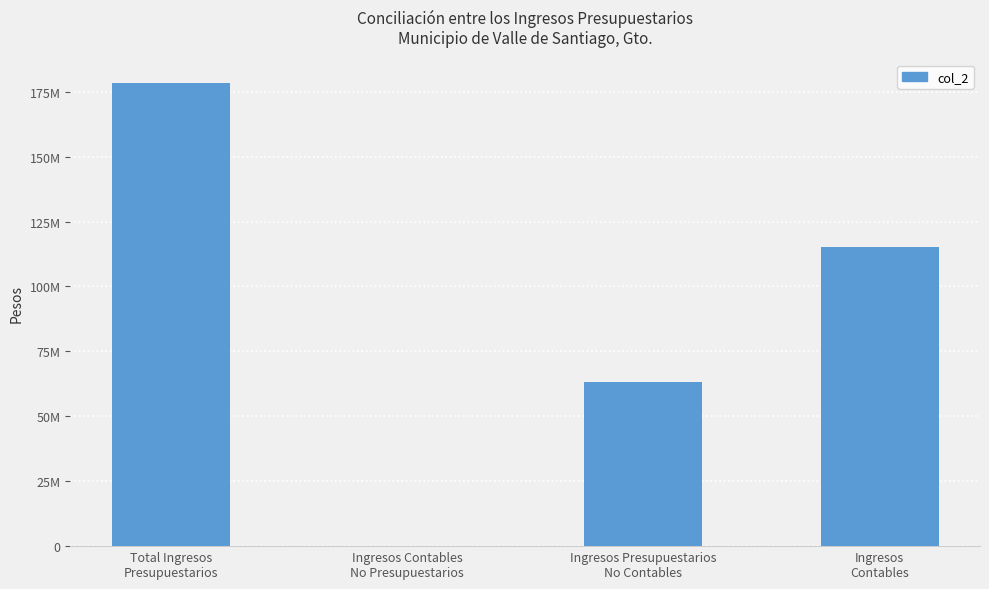

At which label is the value closest to 89269375?

Ingresos Presupuestarios
No Contables